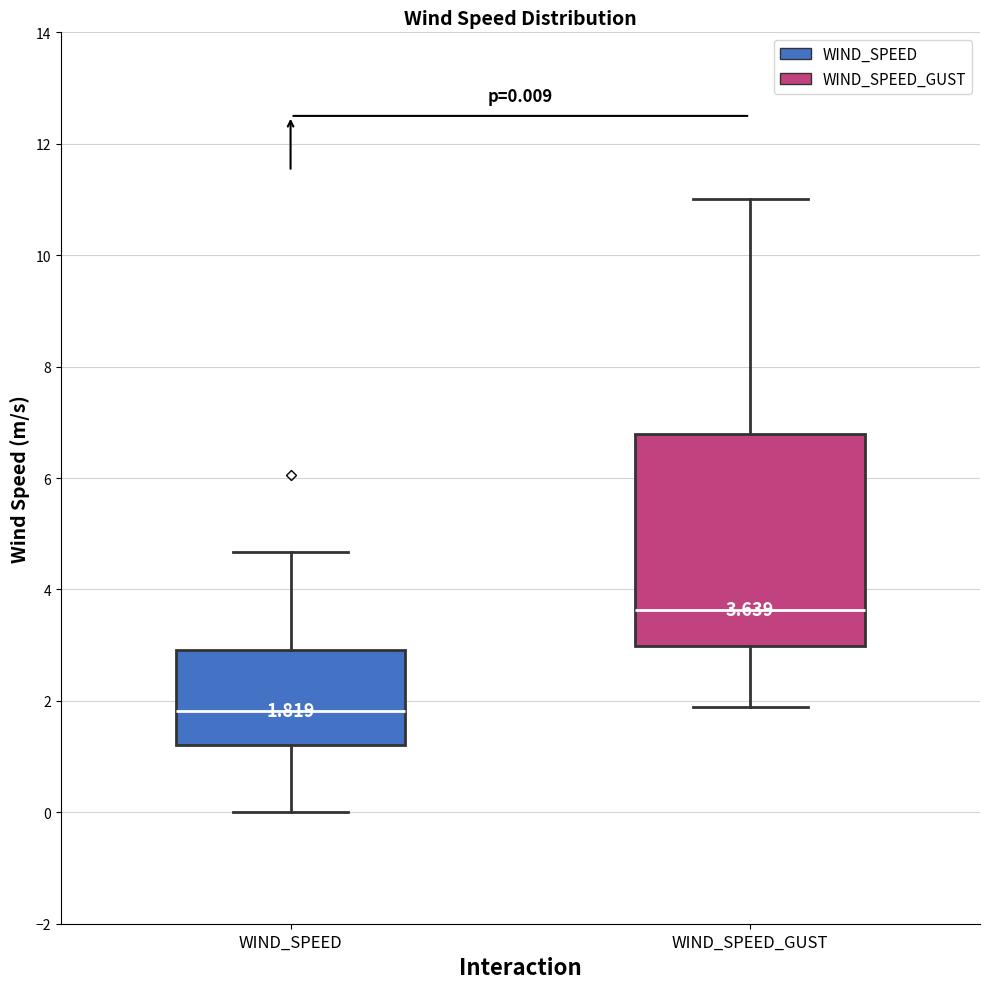

Which box is the tallest, from its lower edge to its upper edge?

WIND_SPEED_GUST